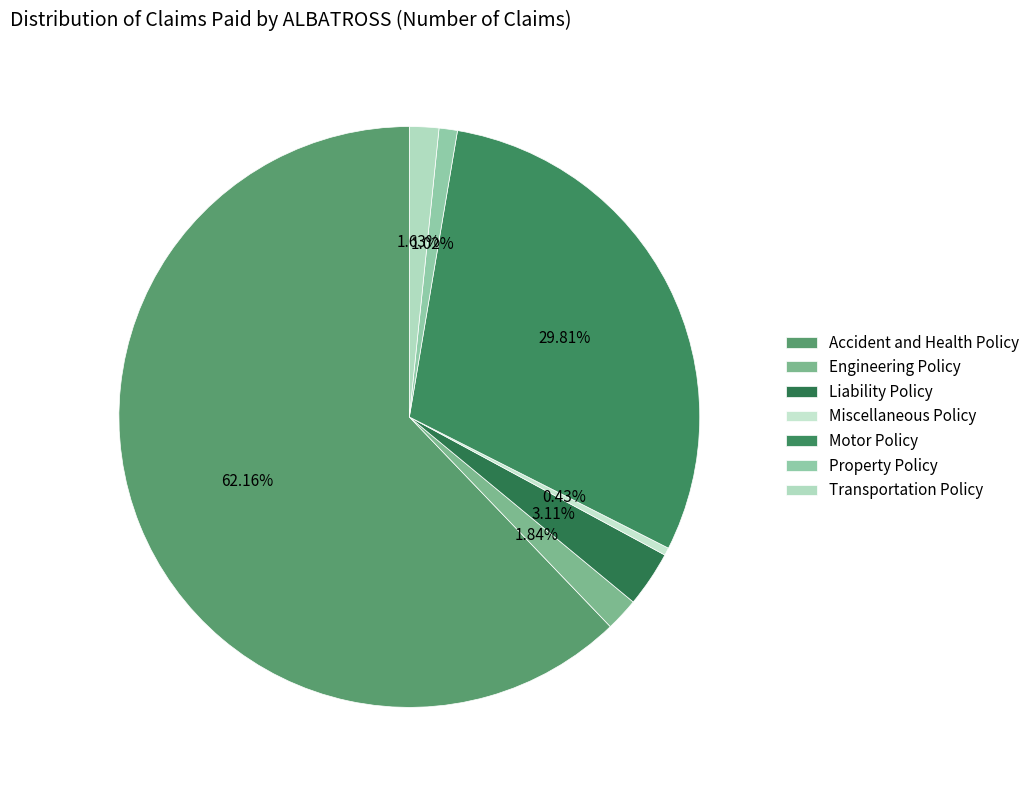

To the nearest percent, what portion does Liability Policy represent?

3%